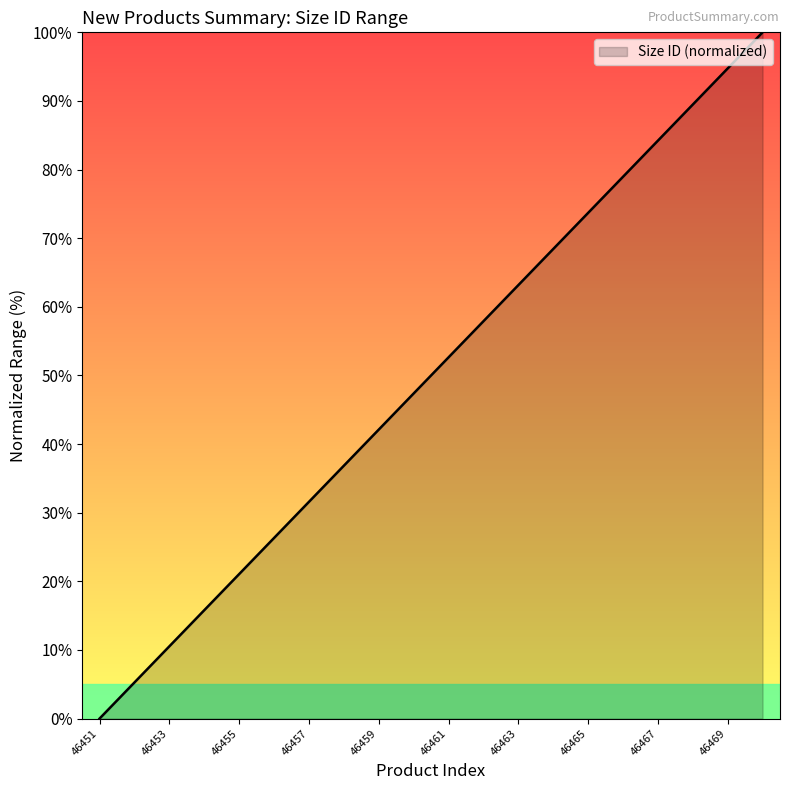

What is the difference between the maximum and minimum values?

100.0